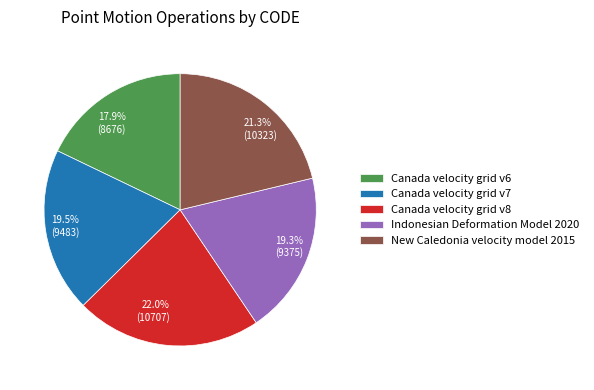

To the nearest percent, what percentage of the pie is New Caledonia velocity model 2015?

21%